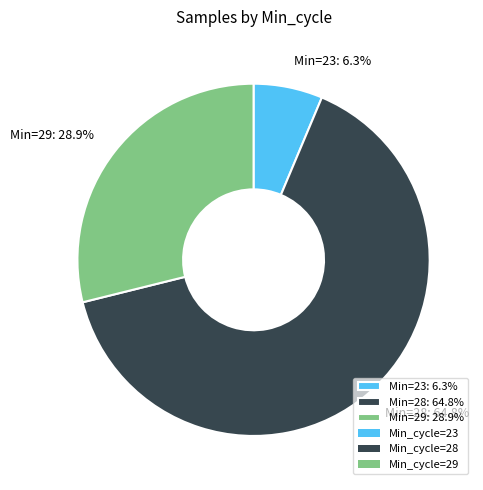

Does Min=28: 64.8% account for over 50% of the chart?

Yes